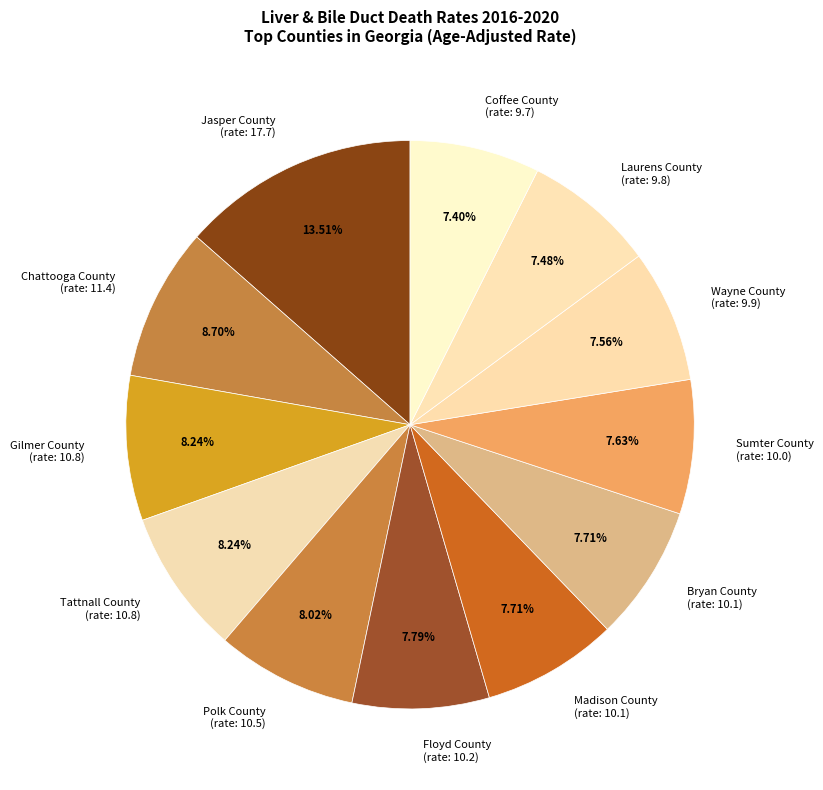

Do Floyd County (rate: 10.2) and Chattooga County (rate: 11.4) together represent more than half of the pie?

No